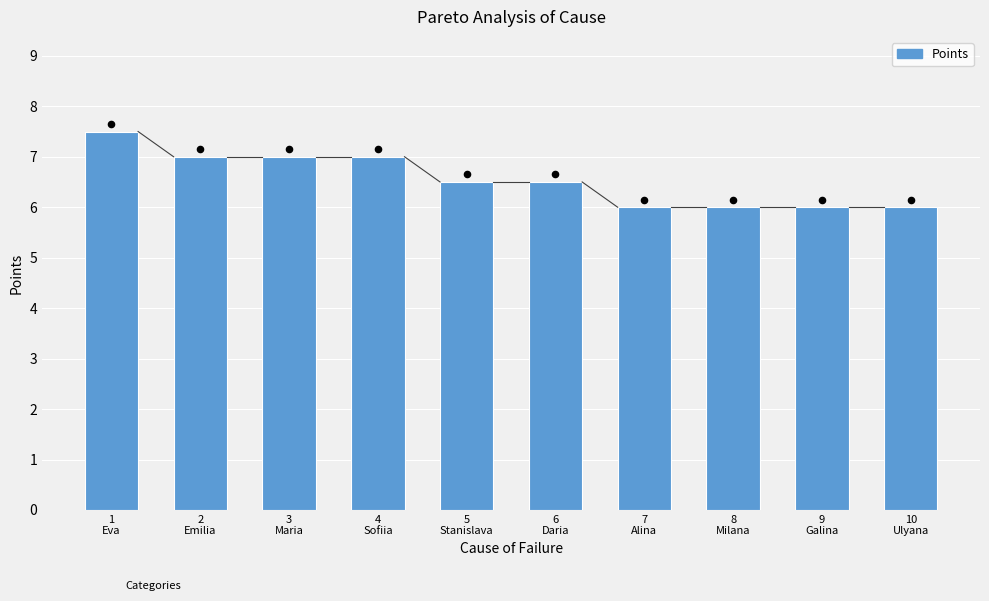

Which has a higher value, 1
Eva or 7
Alina?

1
Eva